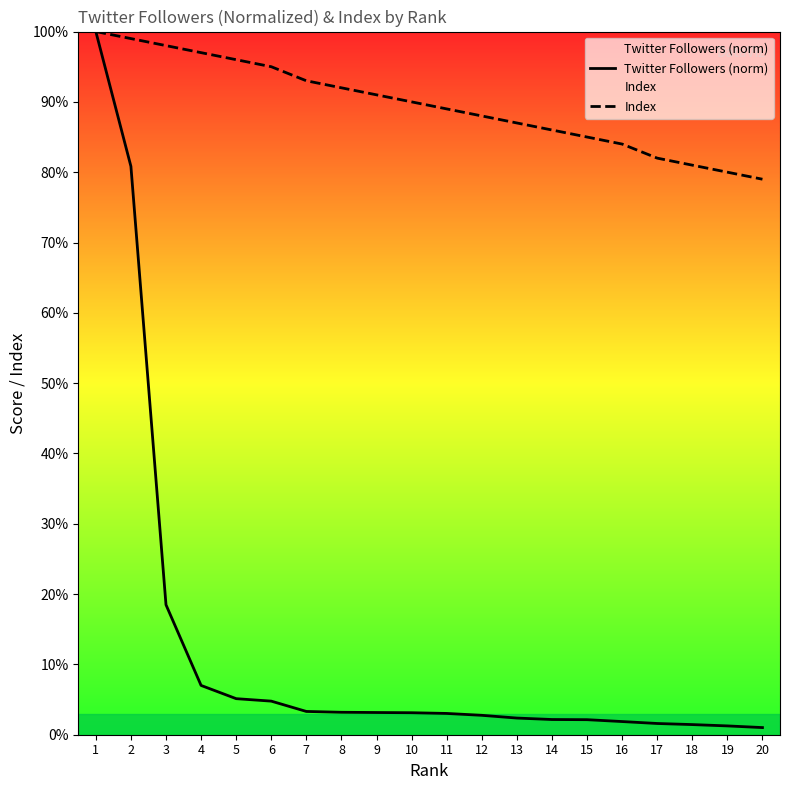

At which label does Index reach its peak?

1